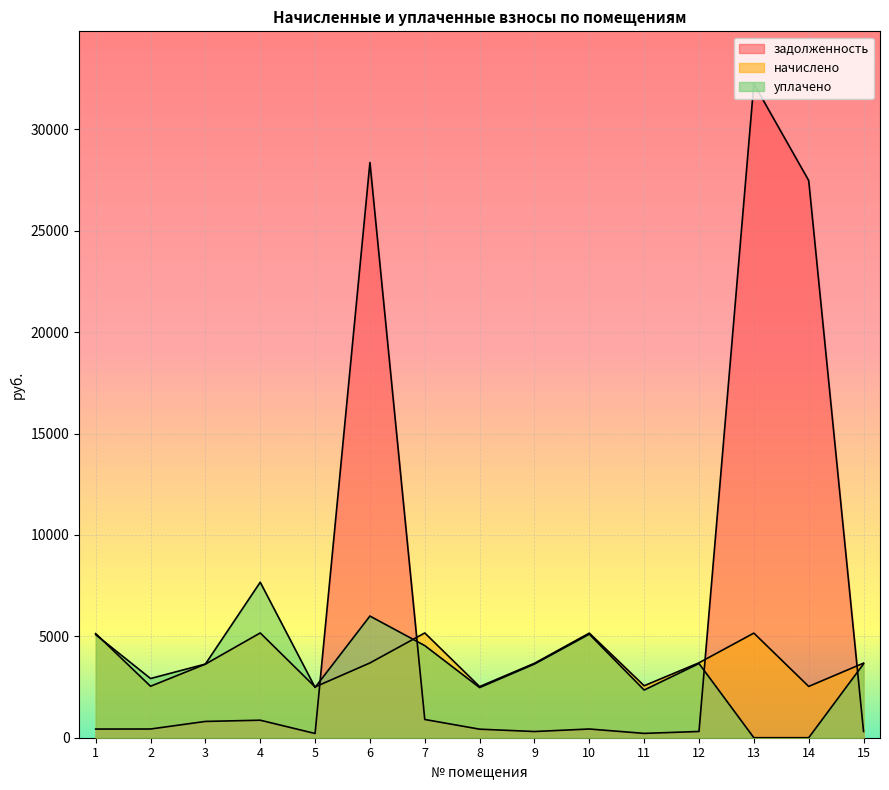

Is it true that начислено equals 2563.1 at 11?

True